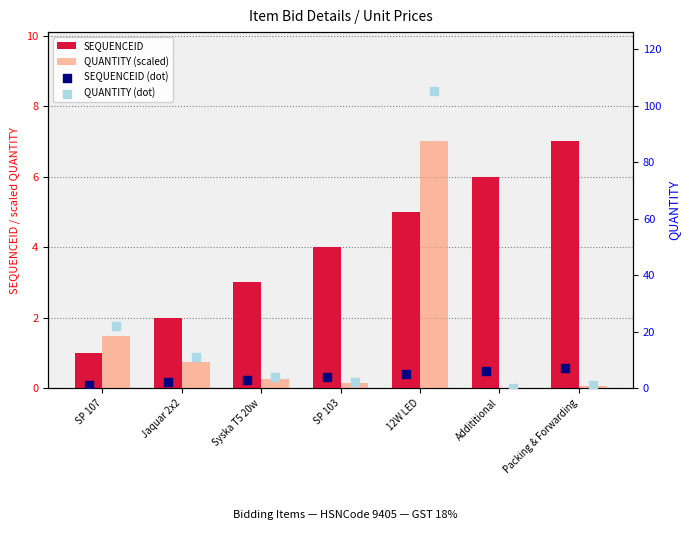

Which series has the largest Y range (max minus min)?

QUANTITY (dot)